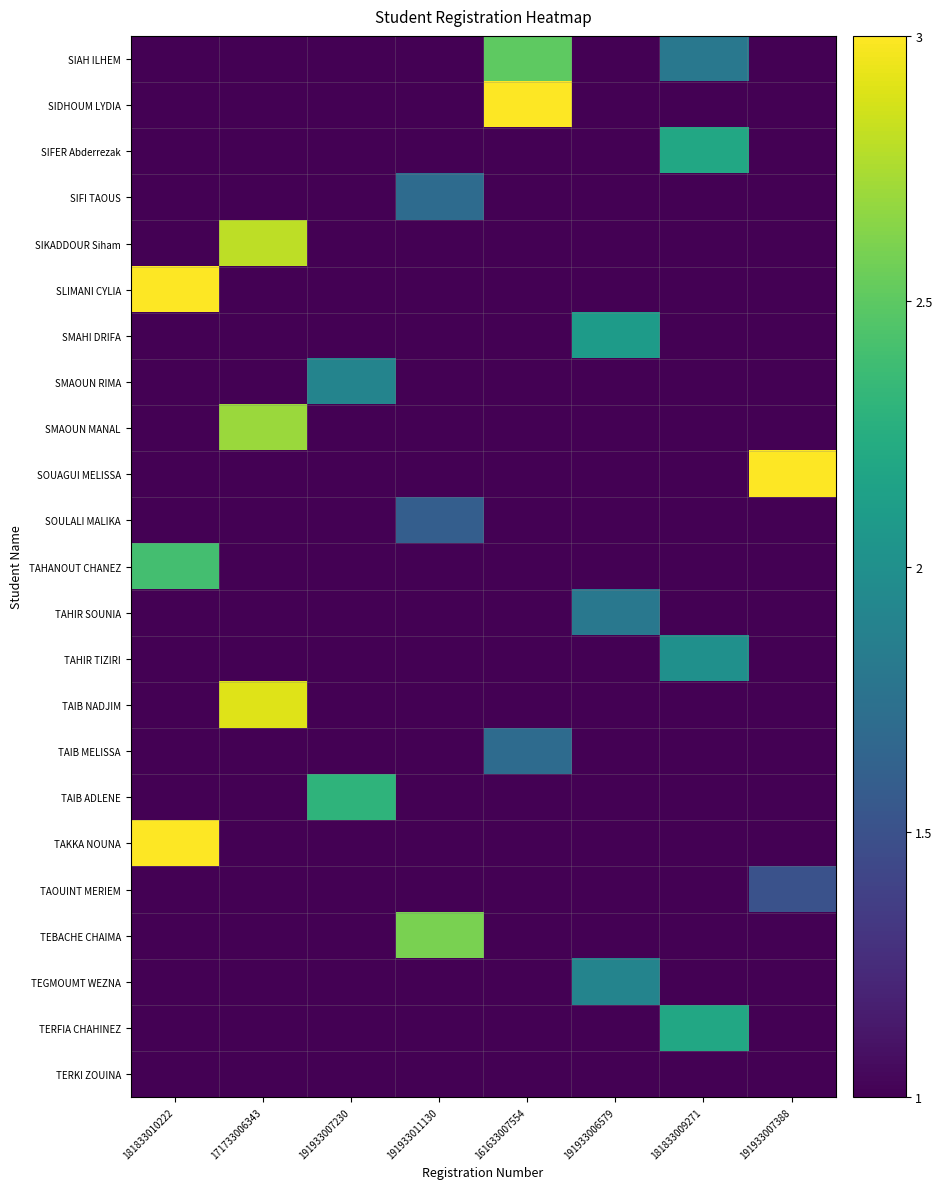

Count the number of categories in the chart.

8